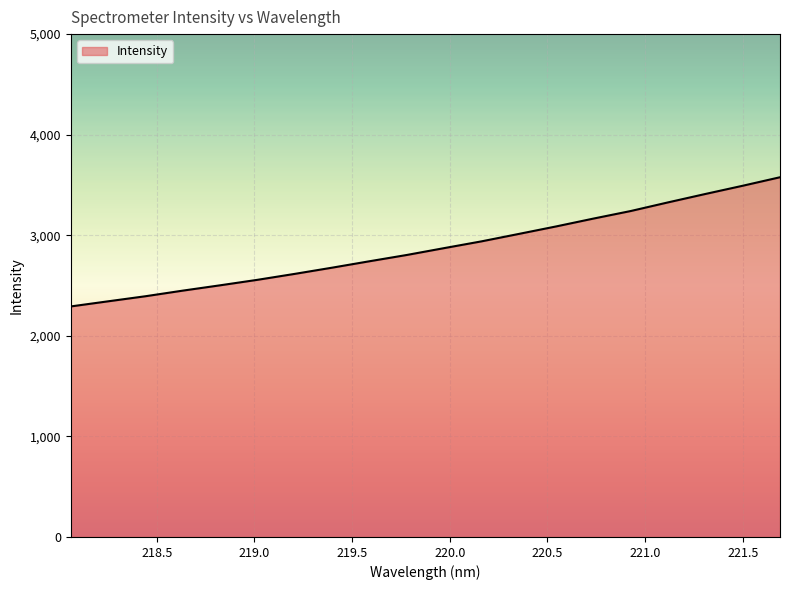

What is the sum of all values?

57503.5